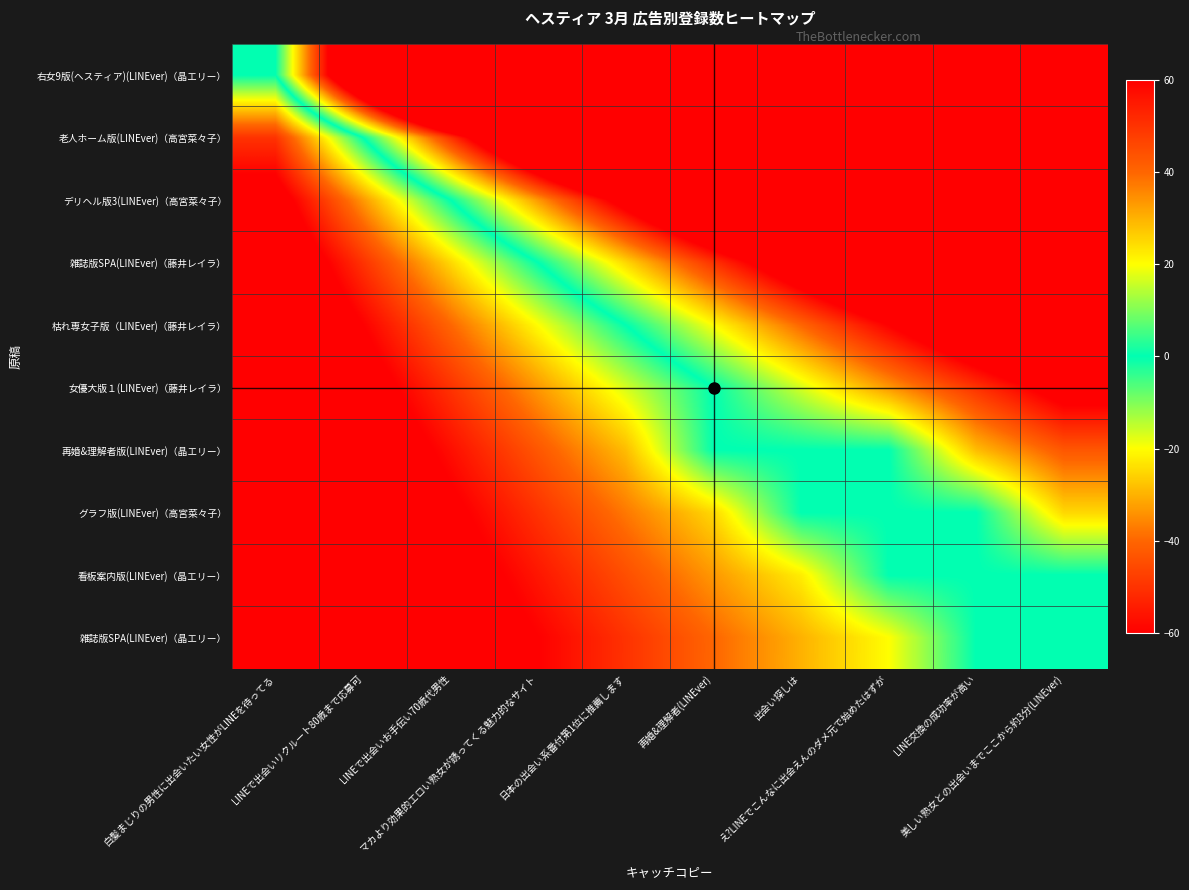

Reading left to right, what are all the values shown in this chart?

右女9版(ヘスティア)(LINEver)（晶エリー）: 白髪まじりの男性に出会いたい女性がLINEを待ってる=0.0	LINEで出会いリクルート80歳まで応募可=100.0	LINEで出会いお手伝い70歳代男性=200.0	マカより効果的エロい熟女が誘ってくる魅力的なサイト=300.0	日本の出会い系番付第1位に推薦します=400.0	再婚&理解者(LINEver)=500.0	出会い探しは=600.0	え?LINEでこんなに出会えんのダメ元で始めたはずが=700.0	LINE交換の成功率が高い=800.0	美しい熟女との出会いまでここから約3分(LINEver)=900.0
老人ホーム版(LINEver)（高宮菜々子）: 白髪まじりの男性に出会いたい女性がLINEを待ってる=-50.0	LINEで出会いリクルート80歳まで応募可=0.0	LINEで出会いお手伝い70歳代男性=50.0	マカより効果的エロい熟女が誘ってくる魅力的なサイト=100.0	日本の出会い系番付第1位に推薦します=150.0	再婚&理解者(LINEver)=200.0	出会い探しは=250.0	え?LINEでこんなに出会えんのダメ元で始めたはずが=300.0	LINE交換の成功率が高い=350.0	美しい熟女との出会いまでここから約3分(LINEver)=400.0
デリヘル版3(LINEver)（高宮菜々子）: 白髪まじりの男性に出会いたい女性がLINEを待ってる=-66.7	LINEで出会いリクルート80歳まで応募可=-33.3	LINEで出会いお手伝い70歳代男性=0.0	マカより効果的エロい熟女が誘ってくる魅力的なサイト=33.3	日本の出会い系番付第1位に推薦します=66.7	再婚&理解者(LINEver)=100.0	出会い探しは=133.3	え?LINEでこんなに出会えんのダメ元で始めたはずが=166.7	LINE交換の成功率が高い=200.0	美しい熟女との出会いまでここから約3分(LINEver)=233.3
雑誌版SPA(LINEver)（藤井レイラ）: 白髪まじりの男性に出会いたい女性がLINEを待ってる=-75.0	LINEで出会いリクルート80歳まで応募可=-50.0	LINEで出会いお手伝い70歳代男性=-25.0	マカより効果的エロい熟女が誘ってくる魅力的なサイト=0.0	日本の出会い系番付第1位に推薦します=25.0	再婚&理解者(LINEver)=50.0	出会い探しは=75.0	え?LINEでこんなに出会えんのダメ元で始めたはずが=100.0	LINE交換の成功率が高い=125.0	美しい熟女との出会いまでここから約3分(LINEver)=150.0
枯れ専女子版（LINEver)（藤井レイラ）: 白髪まじりの男性に出会いたい女性がLINEを待ってる=-80.0	LINEで出会いリクルート80歳まで応募可=-60.0	LINEで出会いお手伝い70歳代男性=-40.0	マカより効果的エロい熟女が誘ってくる魅力的なサイト=-20.0	日本の出会い系番付第1位に推薦します=0.0	再婚&理解者(LINEver)=20.0	出会い探しは=40.0	え?LINEでこんなに出会えんのダメ元で始めたはずが=60.0	LINE交換の成功率が高い=80.0	美しい熟女との出会いまでここから約3分(LINEver)=100.0
女優大版１(LINEver)（藤井レイラ）: 白髪まじりの男性に出会いたい女性がLINEを待ってる=-83.3	LINEで出会いリクルート80歳まで応募可=-66.7	LINEで出会いお手伝い70歳代男性=-50.0	マカより効果的エロい熟女が誘ってくる魅力的なサイト=-33.3	日本の出会い系番付第1位に推薦します=-16.7	再婚&理解者(LINEver)=0.0	出会い探しは=16.7	え?LINEでこんなに出会えんのダメ元で始めたはずが=33.3	LINE交換の成功率が高い=50.0	美しい熟女との出会いまでここから約3分(LINEver)=66.7
再婚&理解者版(LINEver)（晶エリー）: 白髪まじりの男性に出会いたい女性がLINEを待ってる=-85.7	LINEで出会いリクルート80歳まで応募可=-71.4	LINEで出会いお手伝い70歳代男性=-57.1	マカより効果的エロい熟女が誘ってくる魅力的なサイト=-42.9	日本の出会い系番付第1位に推薦します=-28.6	再婚&理解者(LINEver)=0.0	出会い探しは=0.0	え?LINEでこんなに出会えんのダメ元で始めたはずが=0.0	LINE交換の成功率が高い=28.6	美しい熟女との出会いまでここから約3分(LINEver)=42.9
グラフ版(LINEver)（高宮菜々子）: 白髪まじりの男性に出会いたい女性がLINEを待ってる=-87.5	LINEで出会いリクルート80歳まで応募可=-75.0	LINEで出会いお手伝い70歳代男性=-62.5	マカより効果的エロい熟女が誘ってくる魅力的なサイト=-50.0	日本の出会い系番付第1位に推薦します=-37.5	再婚&理解者(LINEver)=-25.0	出会い探しは=0.0	え?LINEでこんなに出会えんのダメ元で始めたはずが=0.0	LINE交換の成功率が高い=0.0	美しい熟女との出会いまでここから約3分(LINEver)=25.0
看板案内版(LINEver)（晶エリー）: 白髪まじりの男性に出会いたい女性がLINEを待ってる=-88.9	LINEで出会いリクルート80歳まで応募可=-77.8	LINEで出会いお手伝い70歳代男性=-66.7	マカより効果的エロい熟女が誘ってくる魅力的なサイト=-55.6	日本の出会い系番付第1位に推薦します=-44.4	再婚&理解者(LINEver)=-33.3	出会い探しは=-22.2	え?LINEでこんなに出会えんのダメ元で始めたはずが=0.0	LINE交換の成功率が高い=0.0	美しい熟女との出会いまでここから約3分(LINEver)=0.0
雑誌版SPA(LINEver)（晶エリー）: 白髪まじりの男性に出会いたい女性がLINEを待ってる=-90.0	LINEで出会いリクルート80歳まで応募可=-80.0	LINEで出会いお手伝い70歳代男性=-70.0	マカより効果的エロい熟女が誘ってくる魅力的なサイト=-60.0	日本の出会い系番付第1位に推薦します=-50.0	再婚&理解者(LINEver)=-40.0	出会い探しは=-30.0	え?LINEでこんなに出会えんのダメ元で始めたはずが=-20.0	LINE交換の成功率が高い=0.0	美しい熟女との出会いまでここから約3分(LINEver)=0.0